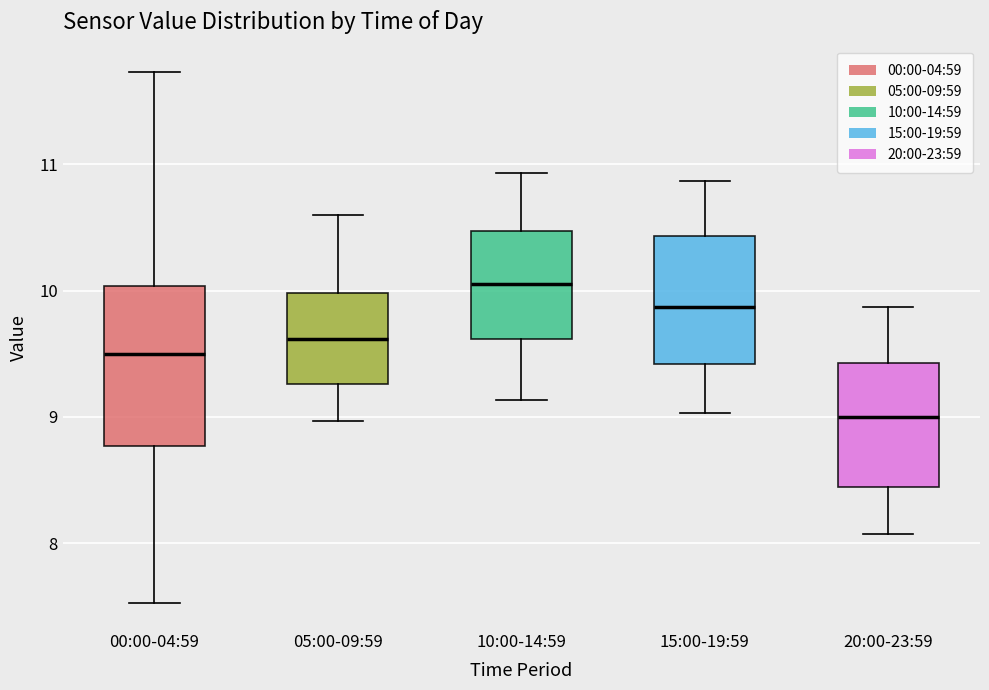

Reading left to right, read every box against the y-axis: the position of its median line, the range the box covers, and the ends of its whiskers. The values are not printed on the chart, so give them approximately, as read against the axis.

00:00-04:59: median 9.5, box 8.8 to 10.0, whiskers 7.5 to 11.7
05:00-09:59: median 9.6, box 9.3 to 10.0, whiskers 9.0 to 10.6
10:00-14:59: median 10.1, box 9.6 to 10.5, whiskers 9.1 to 10.9
15:00-19:59: median 9.9, box 9.4 to 10.4, whiskers 9.0 to 10.9
20:00-23:59: median 9.0, box 8.4 to 9.4, whiskers 8.1 to 9.9